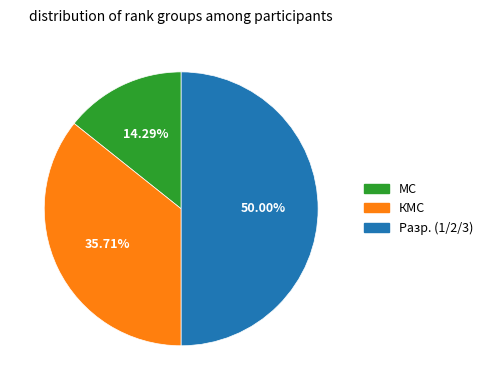

Which category has the smallest portion of the pie?

МС